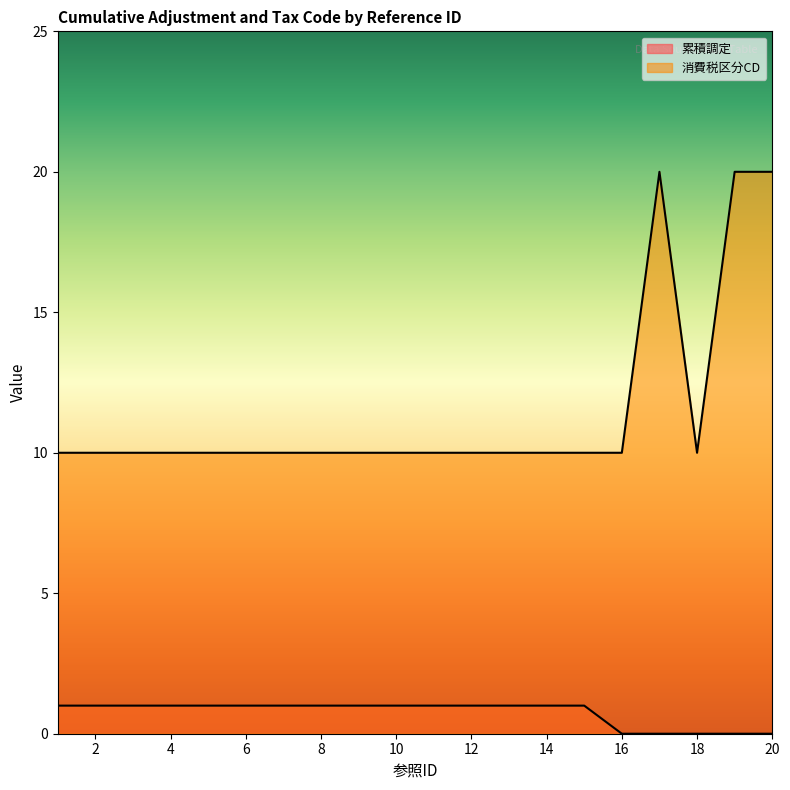

At which label does 累積調定 reach its minimum?

16